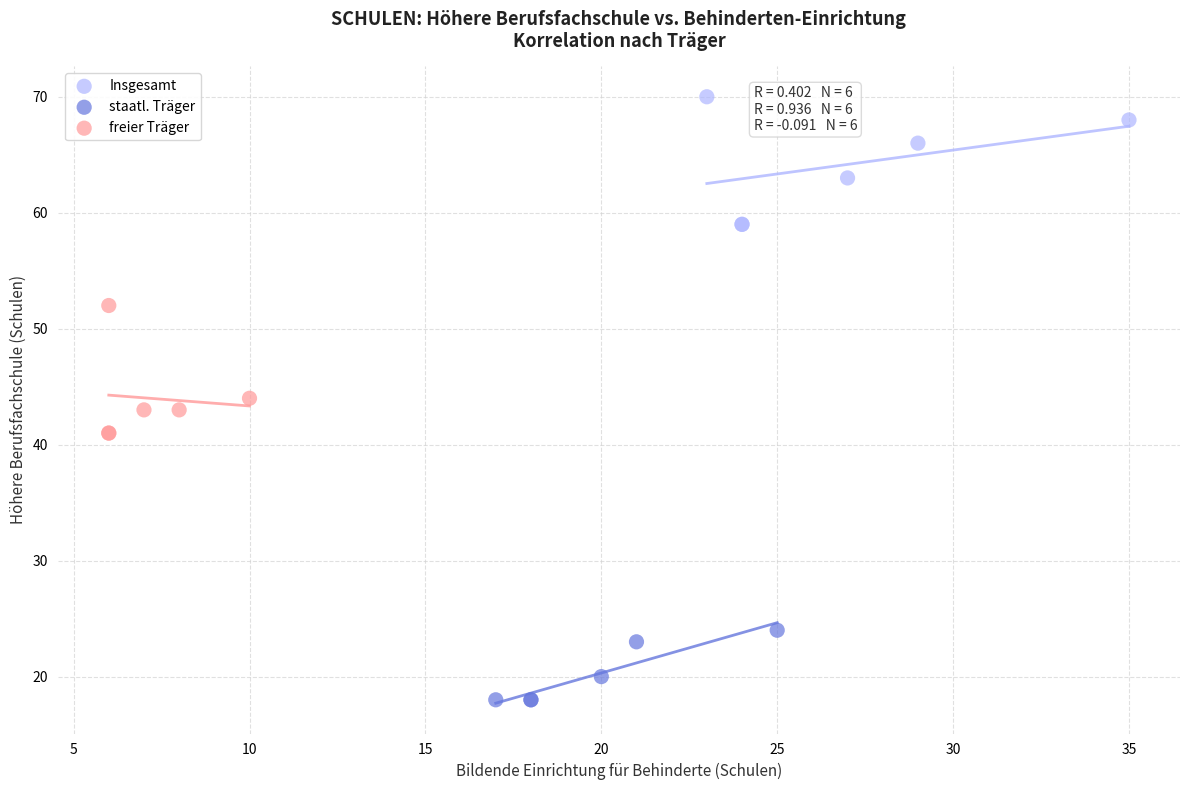

Which series reaches the maximum Y coordinate?

Insgesamt